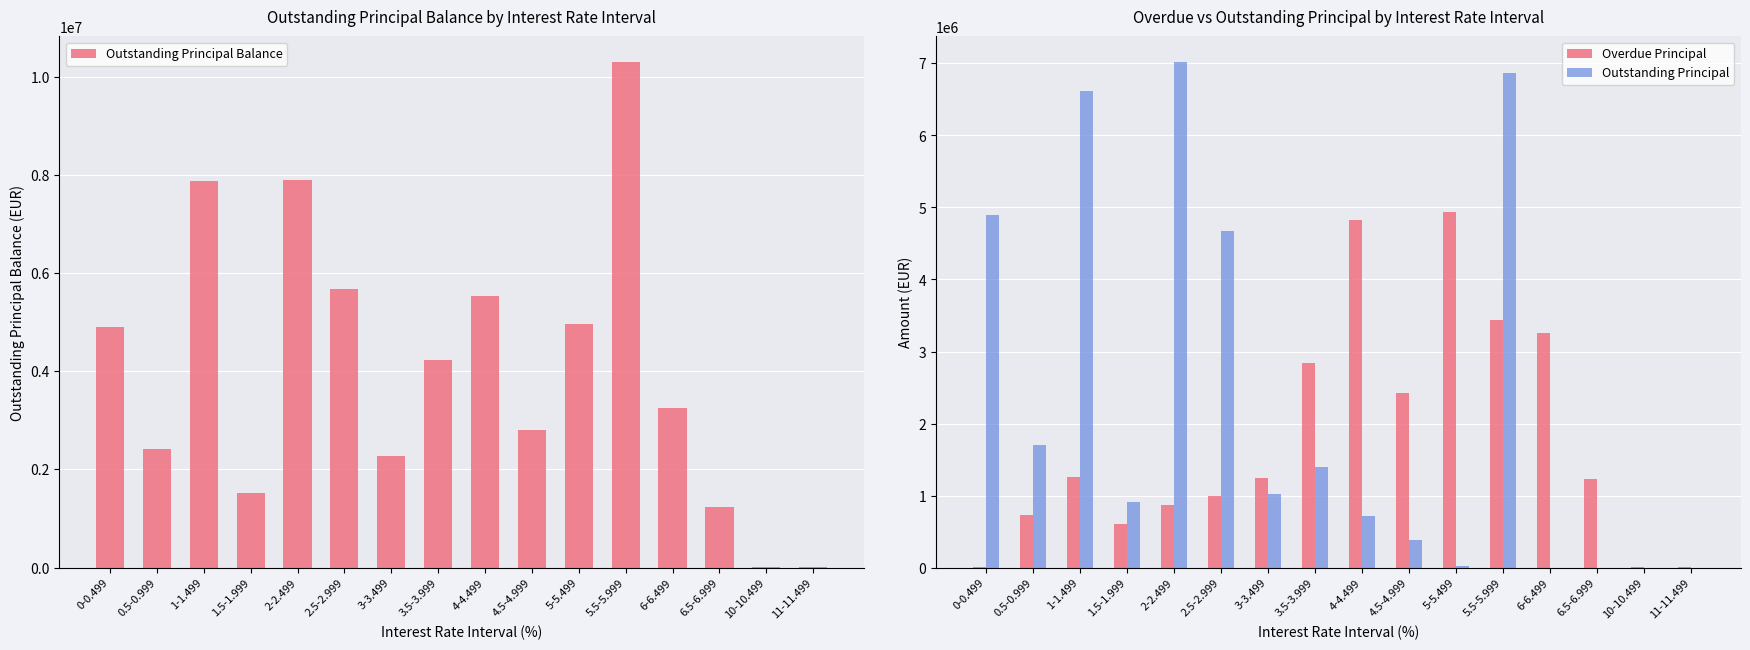

How many bars are there in total?

48